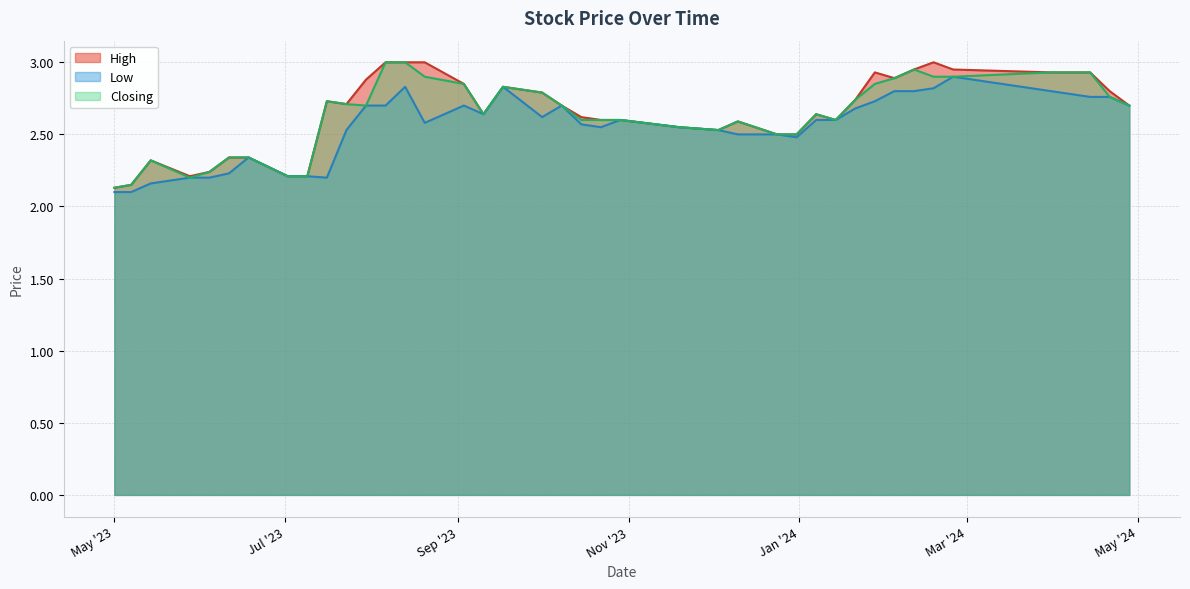

Which has a higher value, 18/06/2023 or 17/09/2023?

17/09/2023